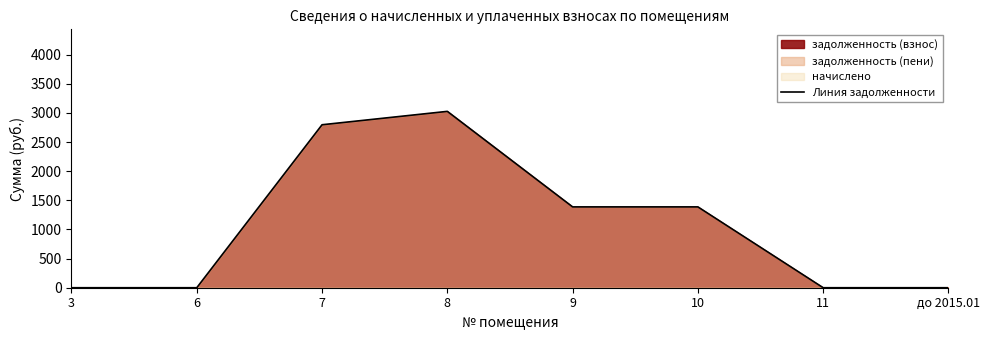

Which label corresponds to the largest value in the chart?

8